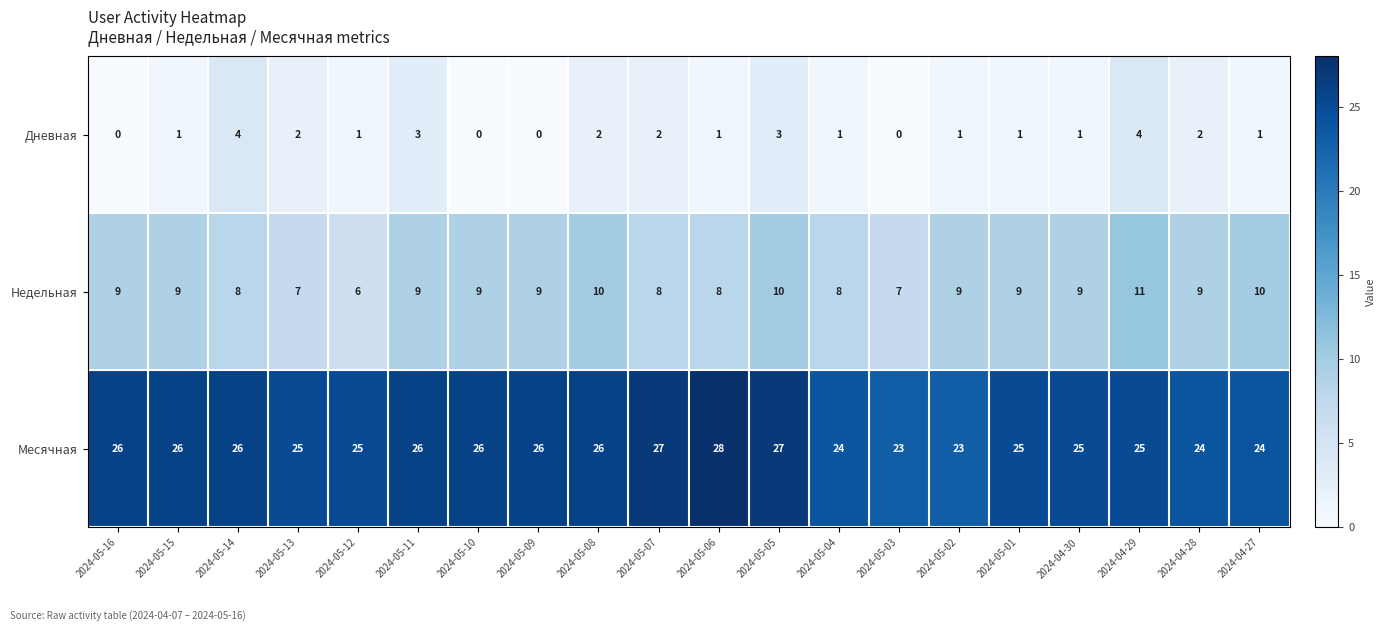

How many values in the Месячная series are below 26?

10